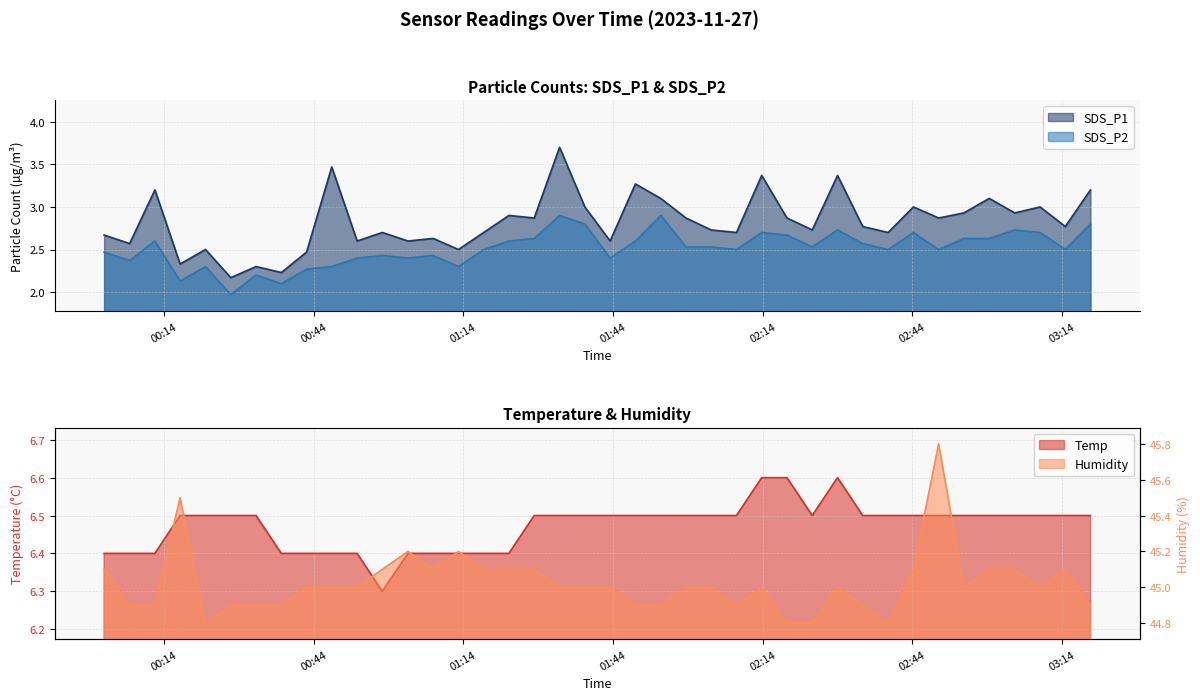

What is the label of the 29th point from the right?

2023/11/27 00:57:44